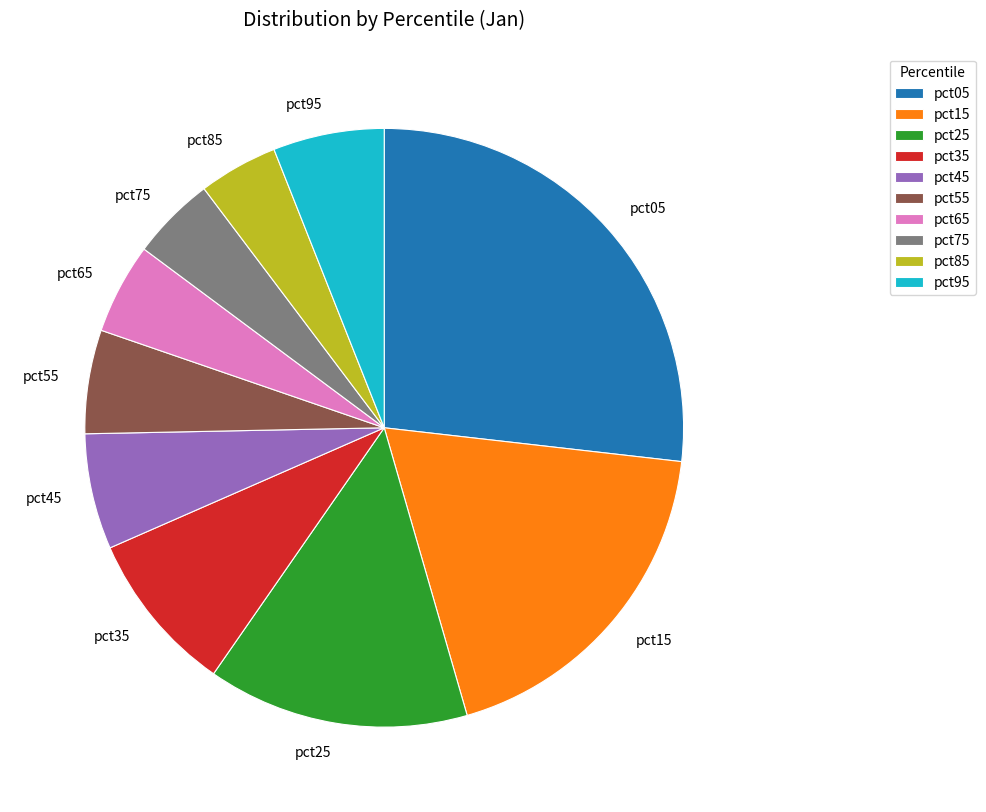

Combined, do pct35 and pct95 account for over 50%?

No